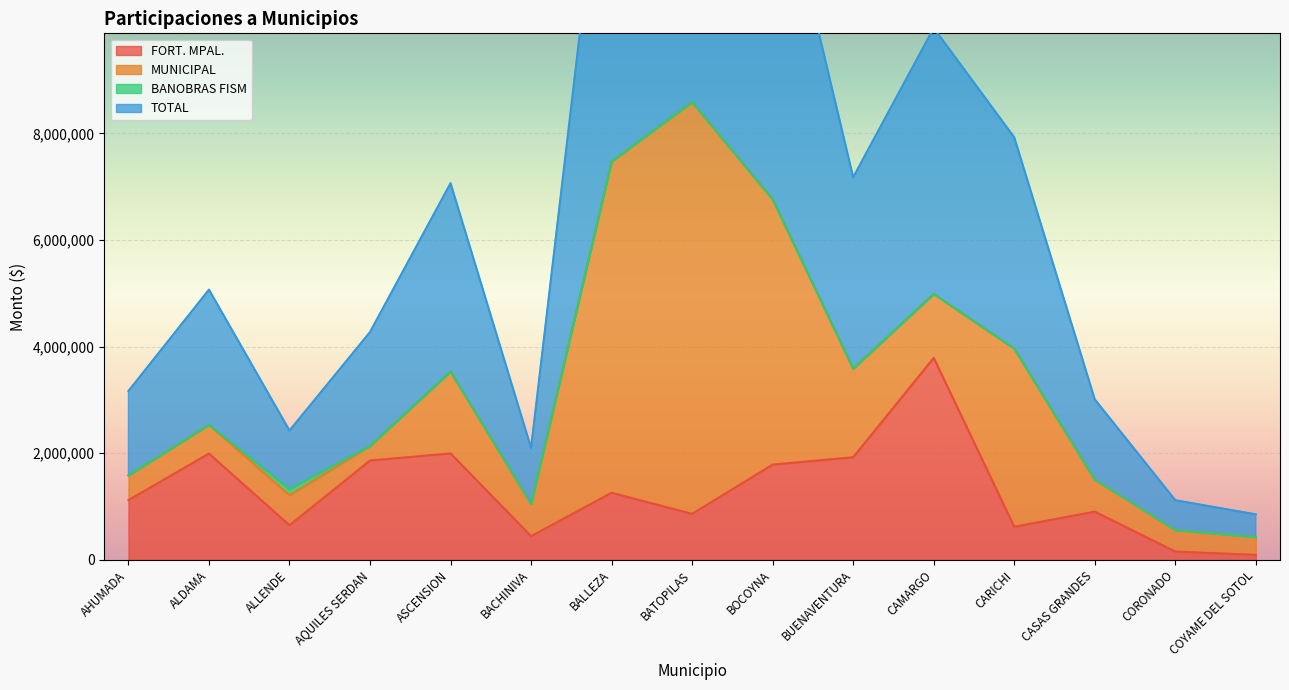

How many interior local peaks does the TOTAL series have?

4